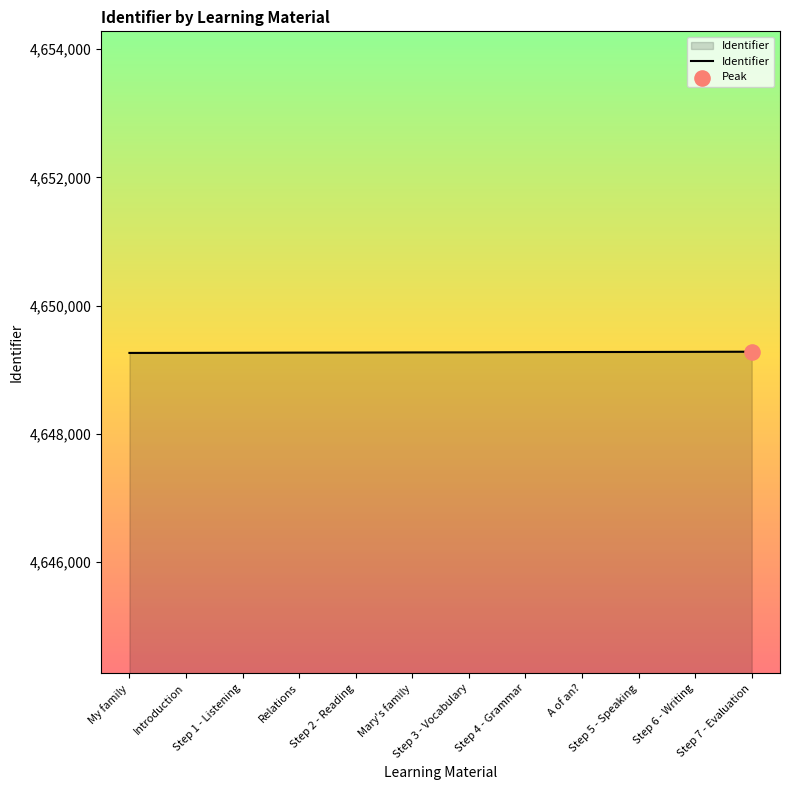

What is the smallest value displayed?

4649261